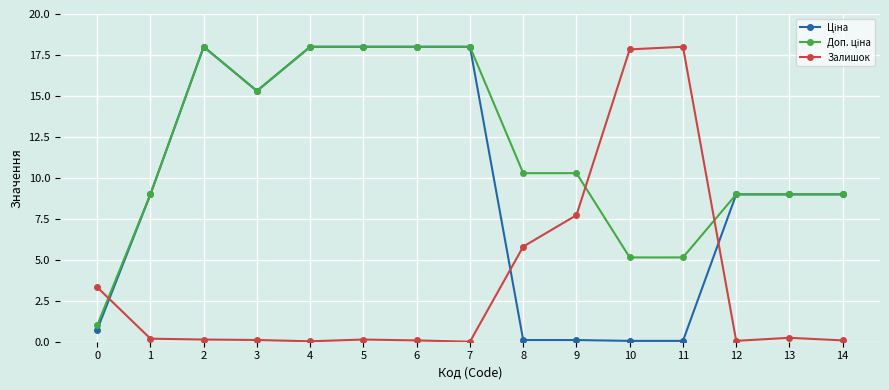

True or false: Залишок has a value of 0.1 at 5.

True